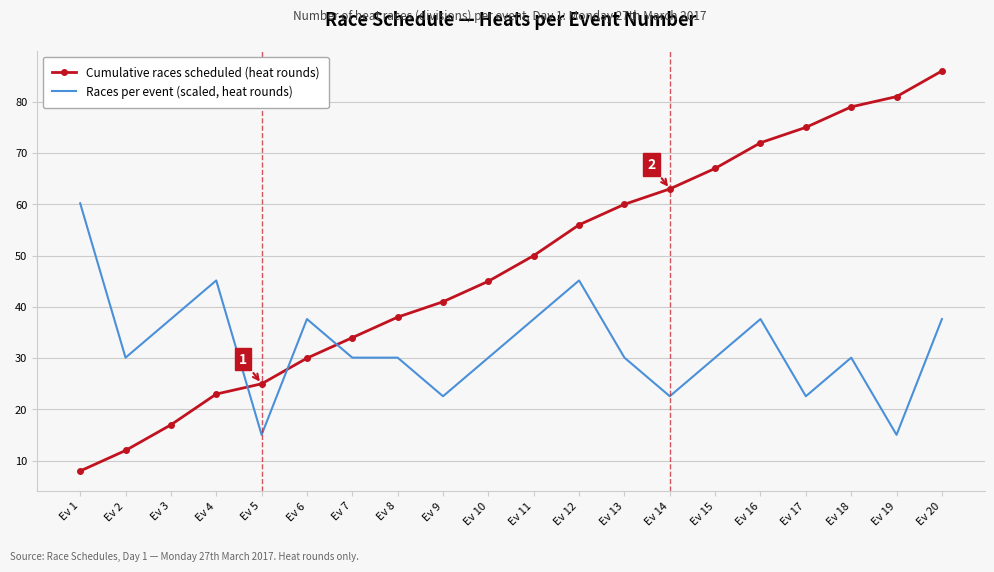

Where does the Races per event (scaled, heat rounds) series first go above 30?

Ev 1